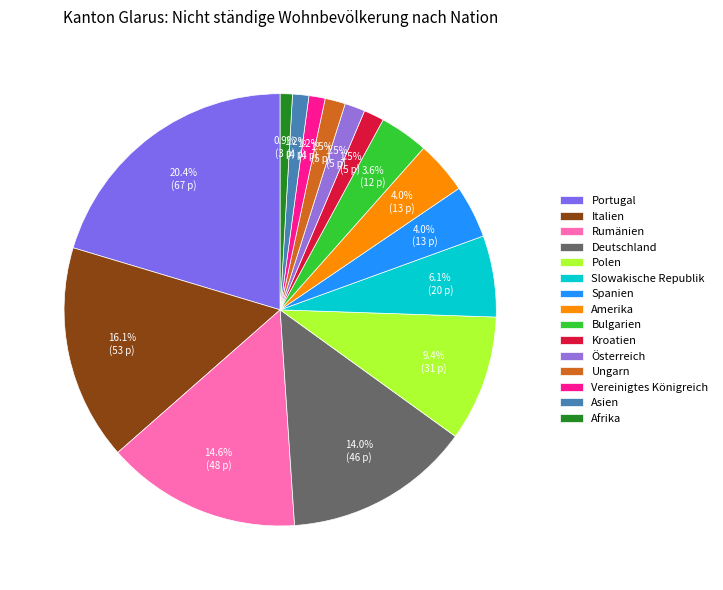

What percentage is NOT represented by Polen?

90.6%